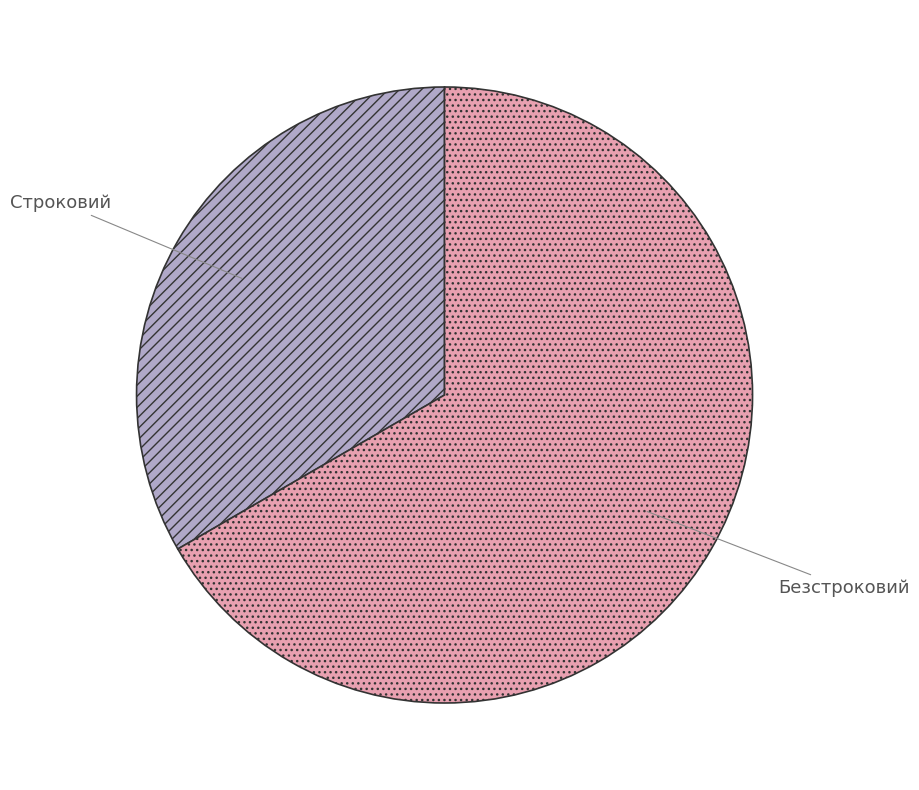

Between Строковий and Безстроковий, which is larger?

Безстроковий